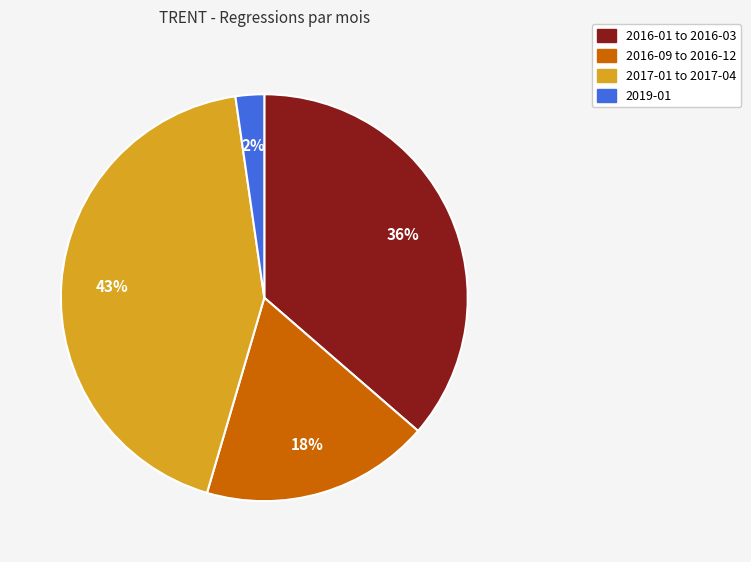

Is there any slice that represents more than half of the pie?

No